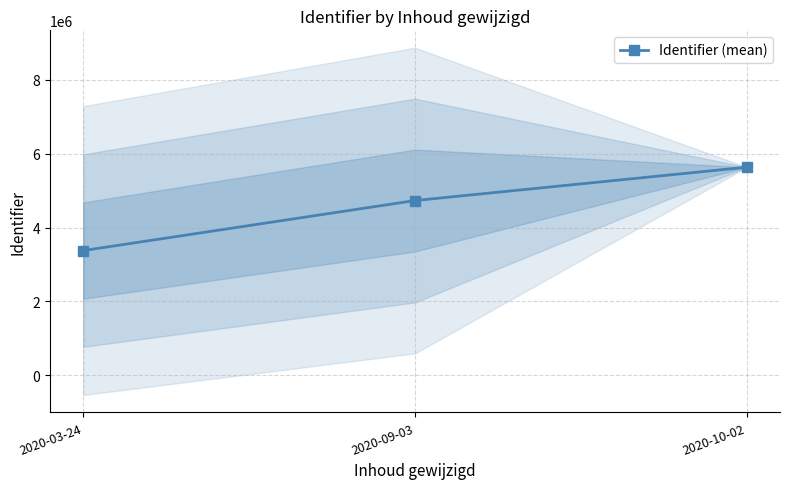

The chart shows a value of 1560678.1 at 2020-03-24. True or false?

False